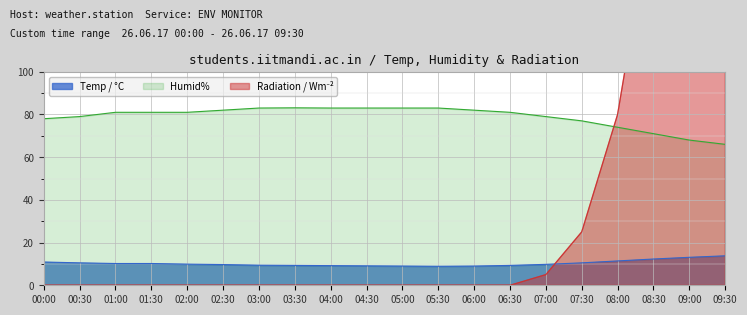

How many data points in Humid% are above 81?

8